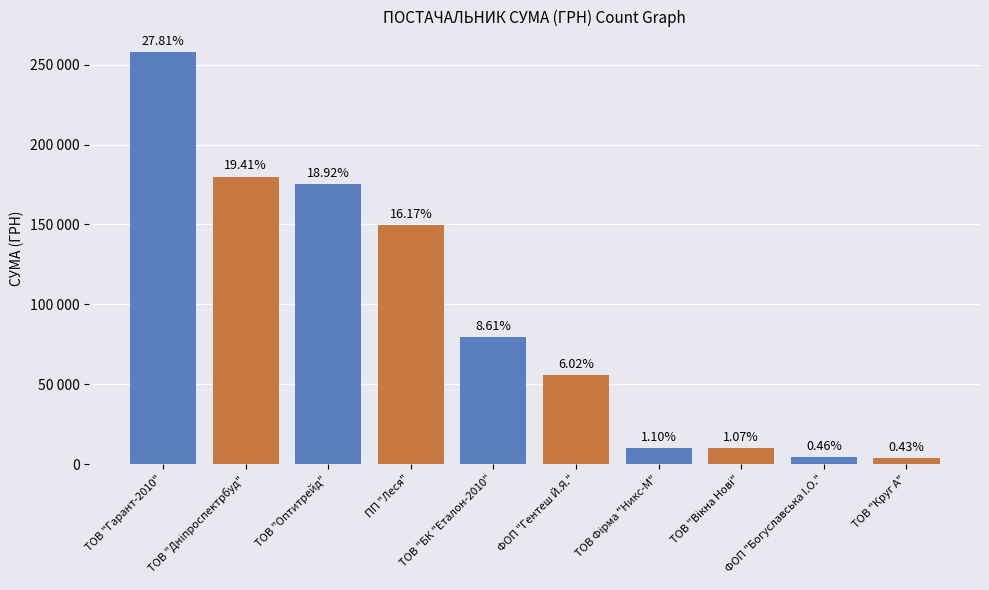

Are the bars horizontal?

No